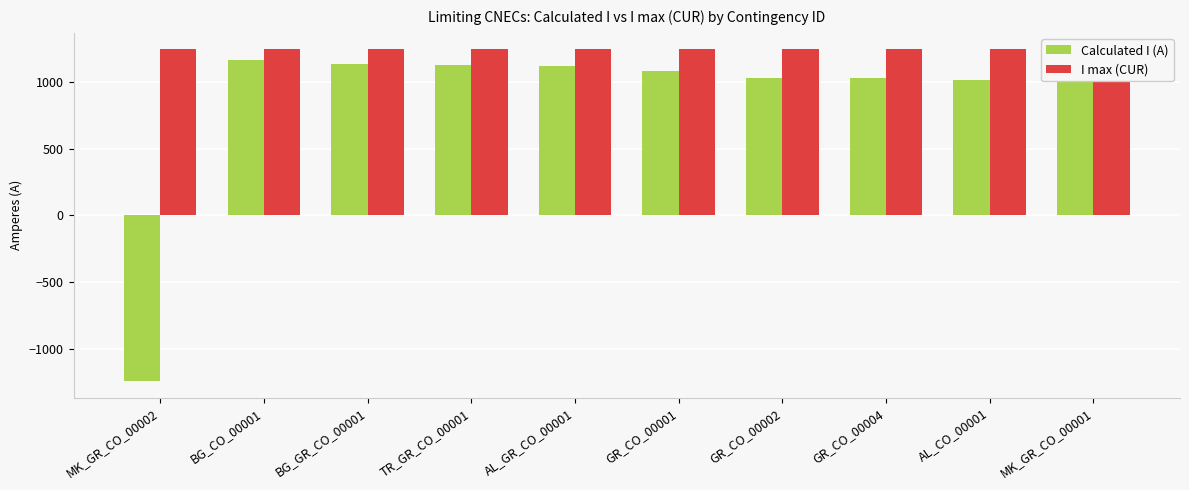

Which series has the largest total across all categories?

I max (CUR)